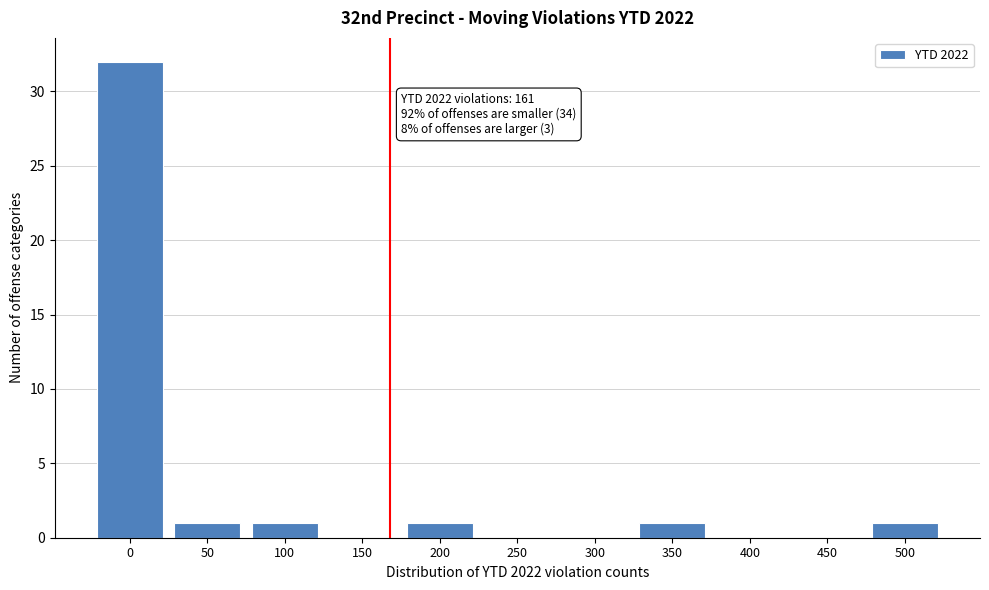

Reading left to right, extract all data points from this chart.

0=32	50=1	100=1	150=0	200=1	250=0	300=0	350=1	400=0	450=0	500=1